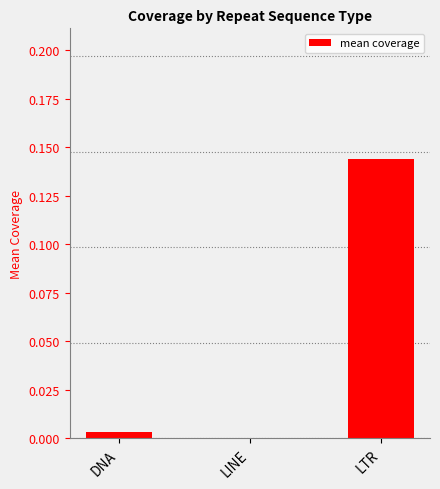

The chart shows a value of 0.0 at LINE. True or false?

True